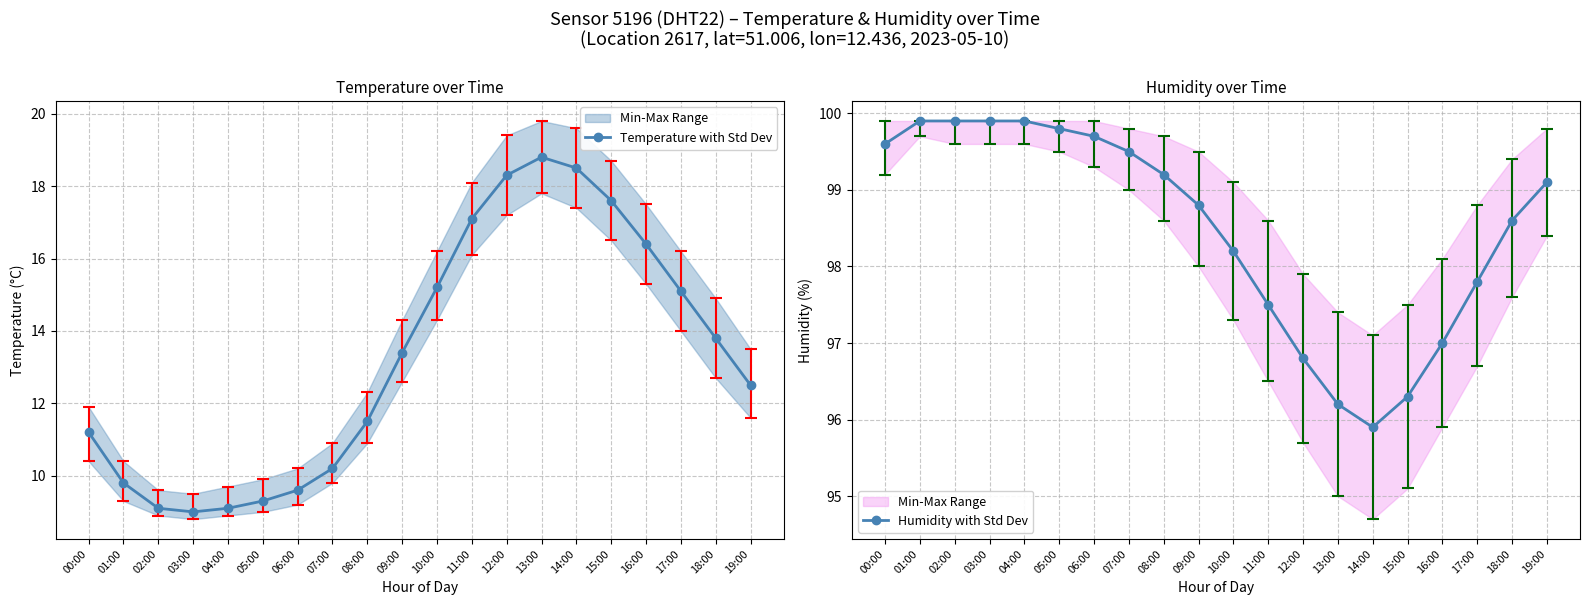

Between 02:00 and 07:00, which is larger?

07:00